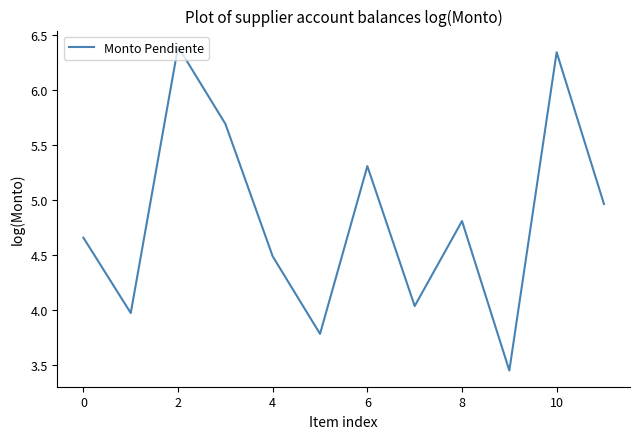

What is the maximum value shown in the chart?

6.4